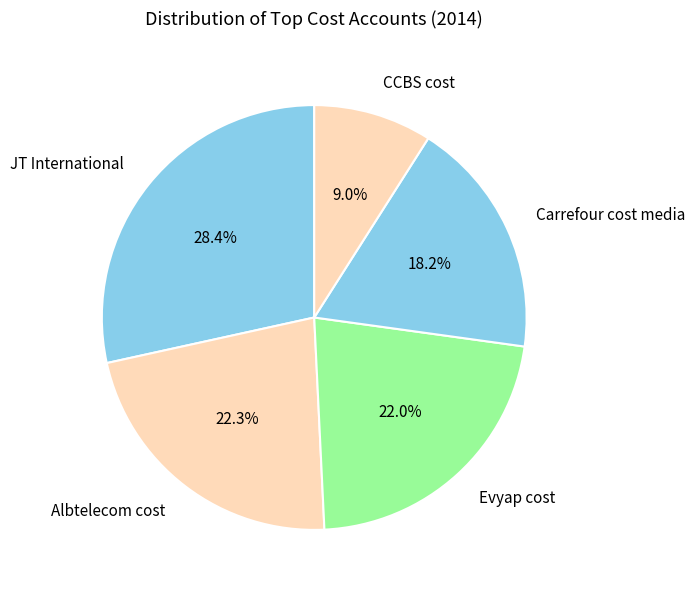

To the nearest percent, what is the average slice percentage?

20%